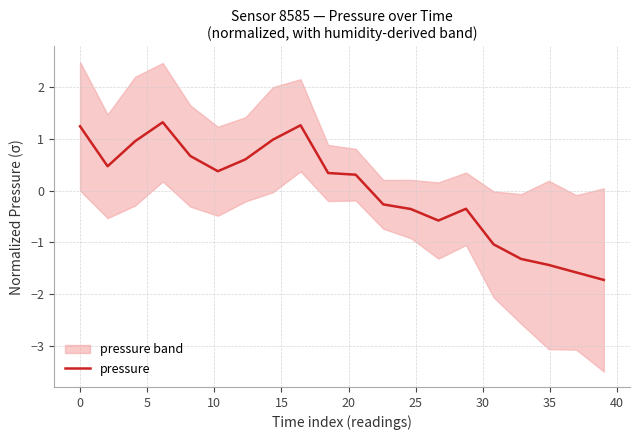

What is the minimum value for pressure?

-1.7